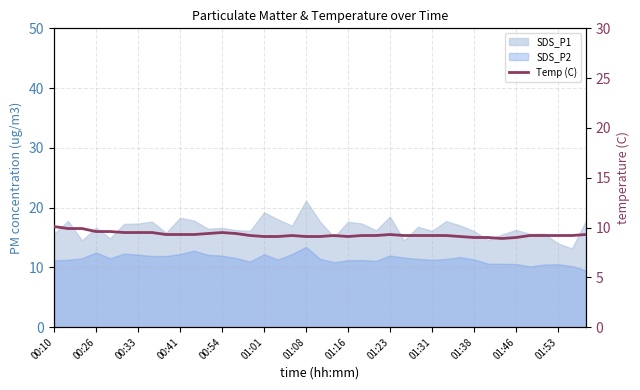

The chart shows a value of 9.2 at 37. True or false?

True